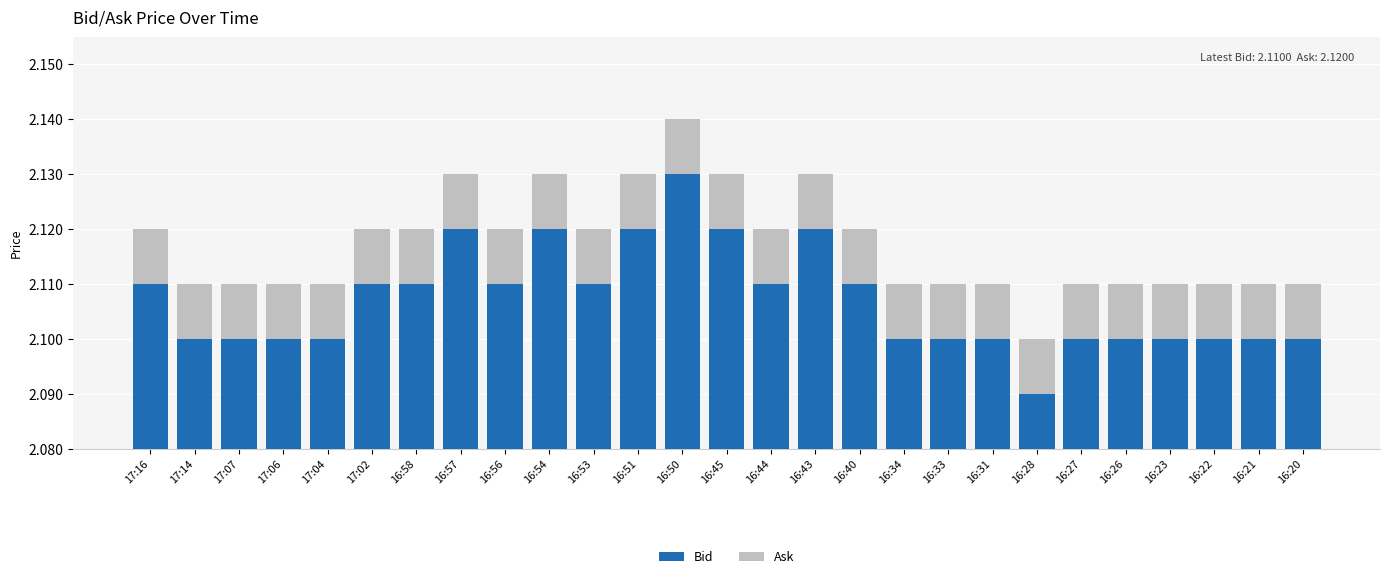

Which series changed the most between 16:56 and 16:27?

Bid